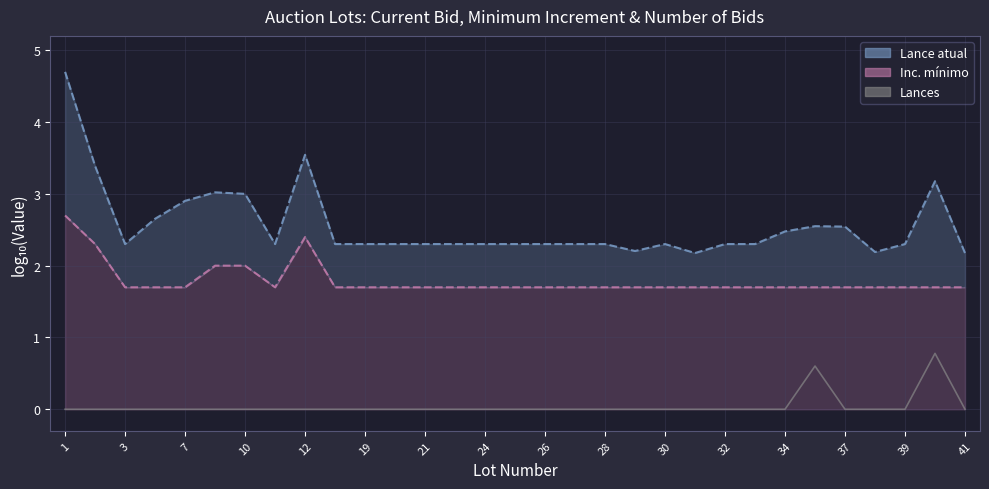

The Lances series shows 0.5 at 10. True or false?

False